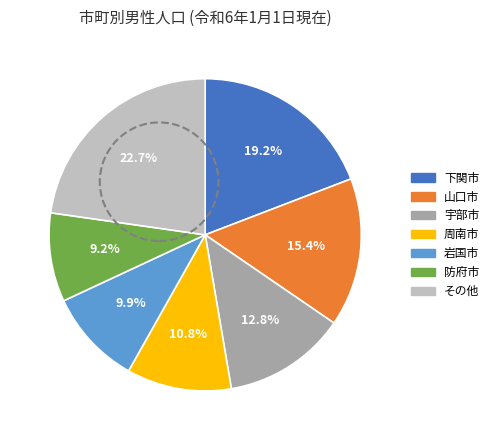

Does any single category account for the majority?

No